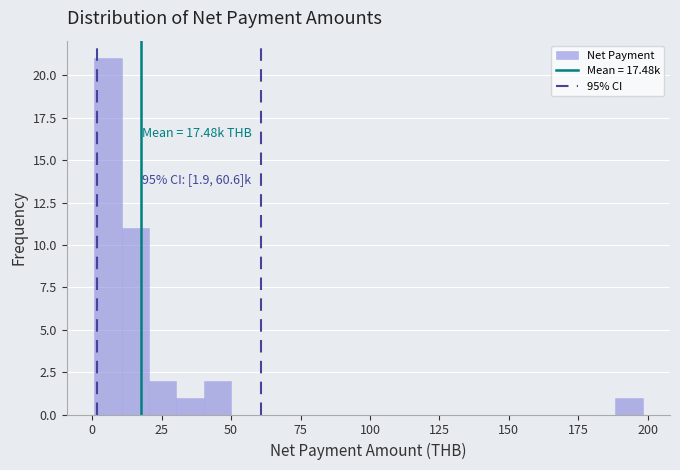

Around what value on the x-axis is the tallest bar? Give the approximate position of its centre, as read against the axis.

5